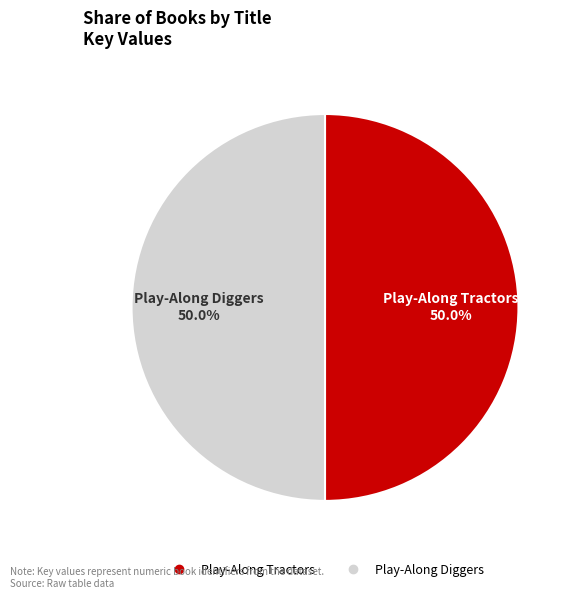

Approximately how many times larger is the value at Play-Along Tractors compared to Play-Along Diggers?

1.0